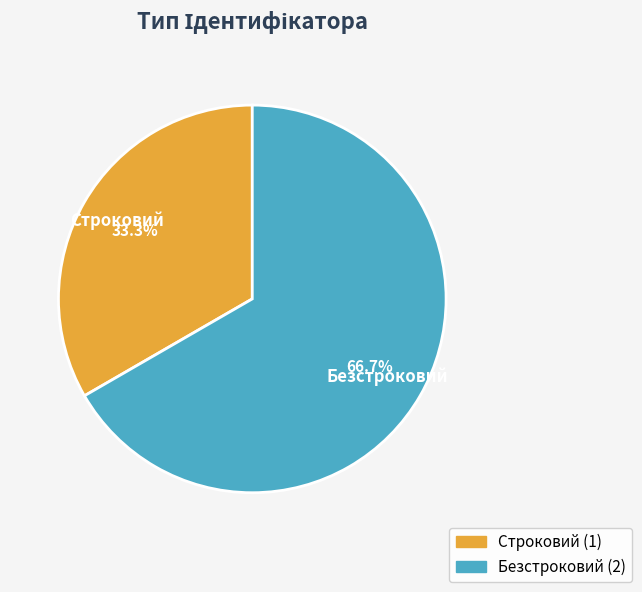

Which slice represents more than half of the pie?

Безстроковий